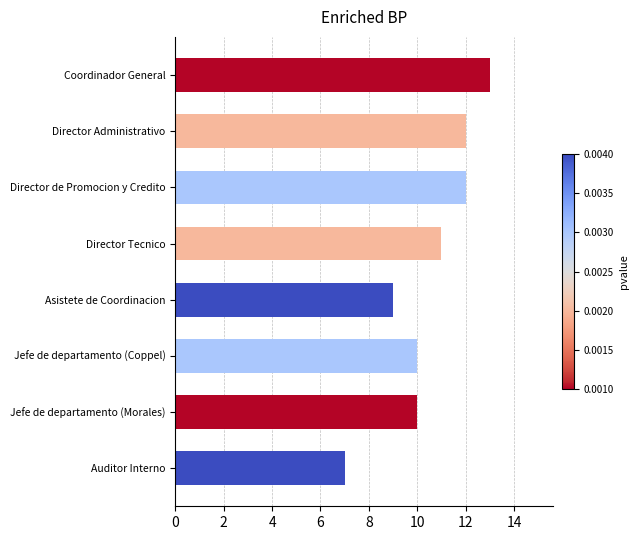

What is the minimum value shown in the chart?

7